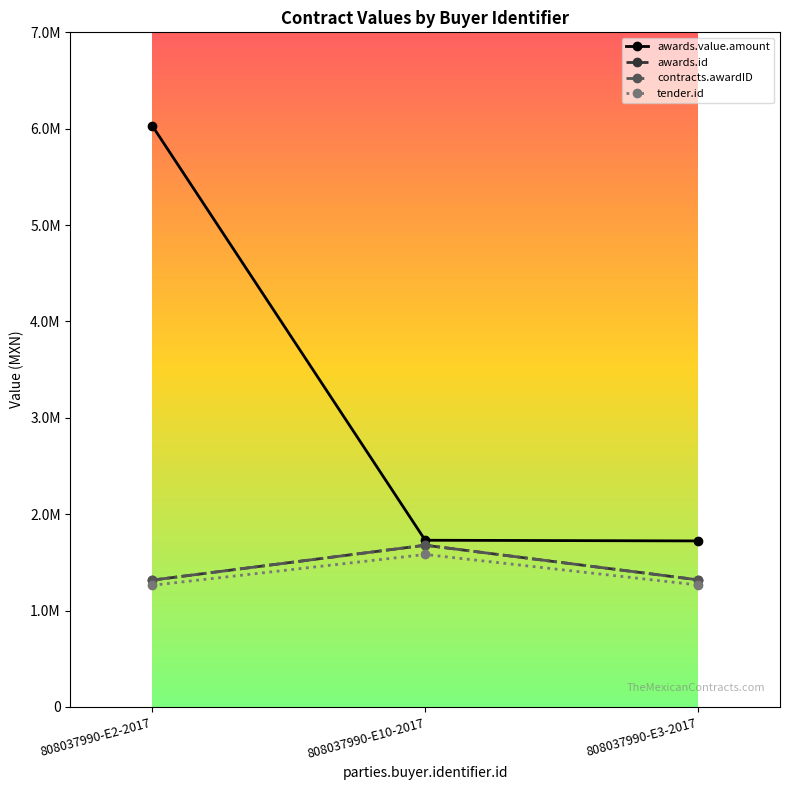

Is this an area chart (filled region under the line)?

No